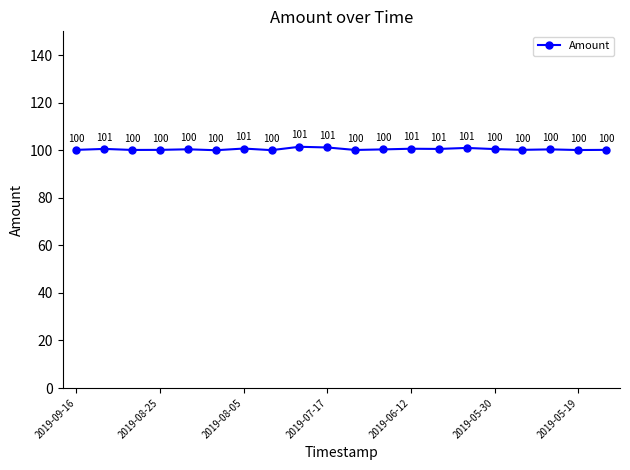

What is the maximum value shown in the chart?

101.5